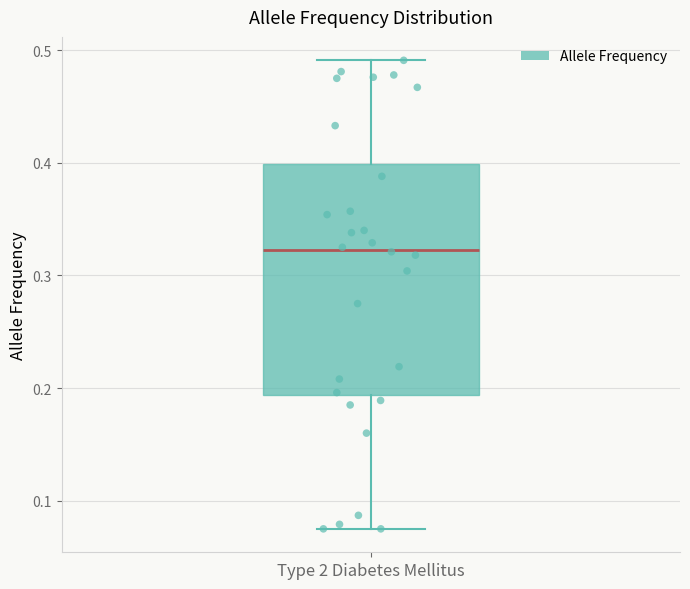

Read this box plot against the y-axis: the position of the median line, the range covered by the box, and the ends of both whiskers. The values are not printed on the chart, so give them approximately, as read against the axis.

median 0.32, box 0.19 to 0.40, whiskers 0.08 to 0.49